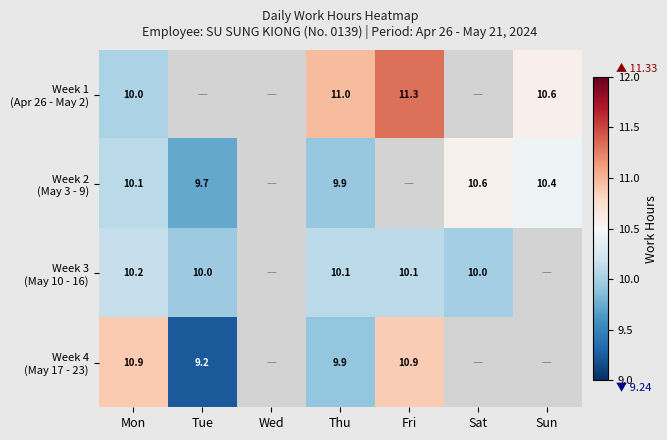

Which label corresponds to the smallest value in the chart?

Tue